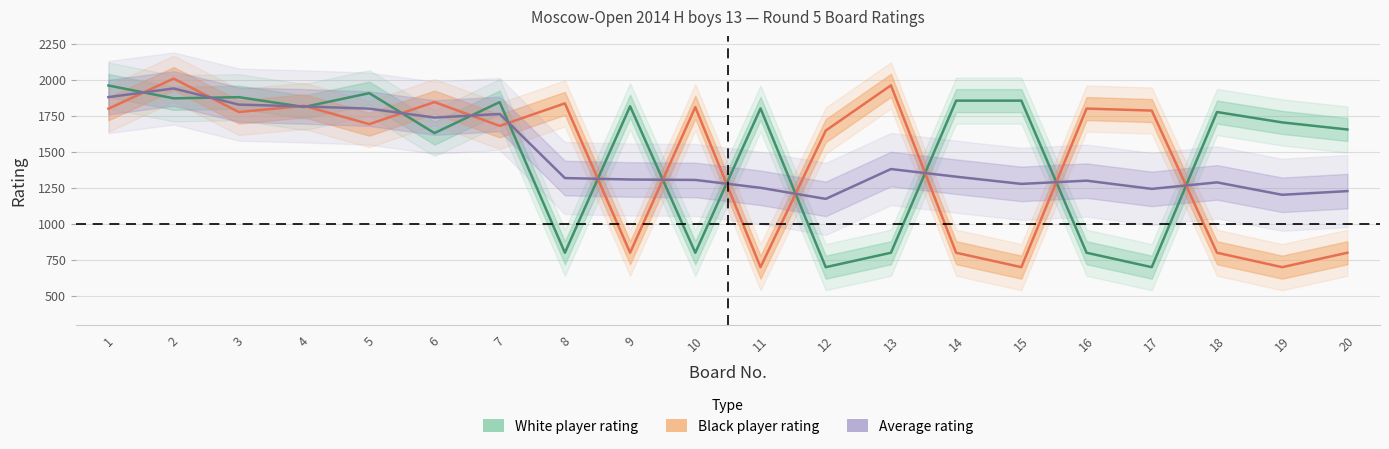

The rating_black series shows 1819 at 4. True or false?

True